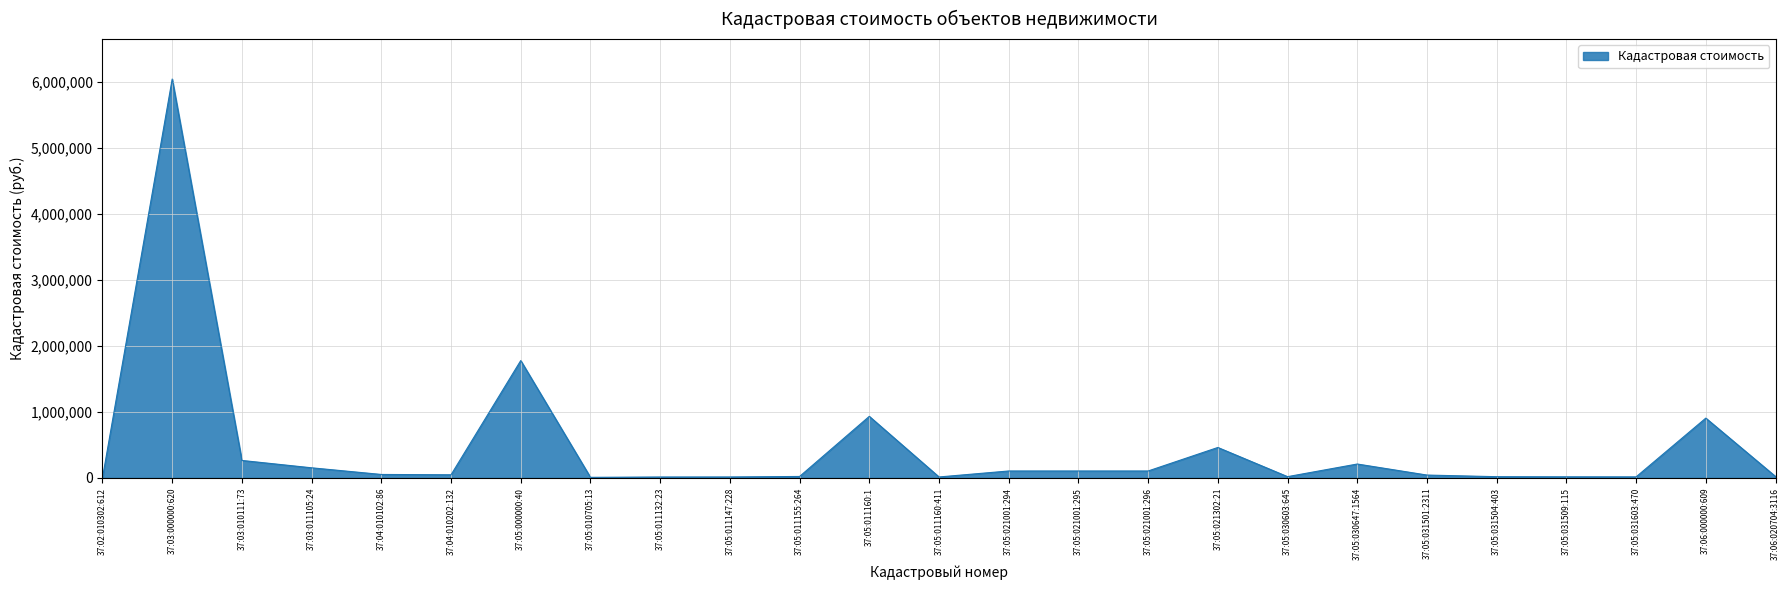

Between 37:05:021302:21 and 37:03:011105:24, which is larger?

37:05:021302:21